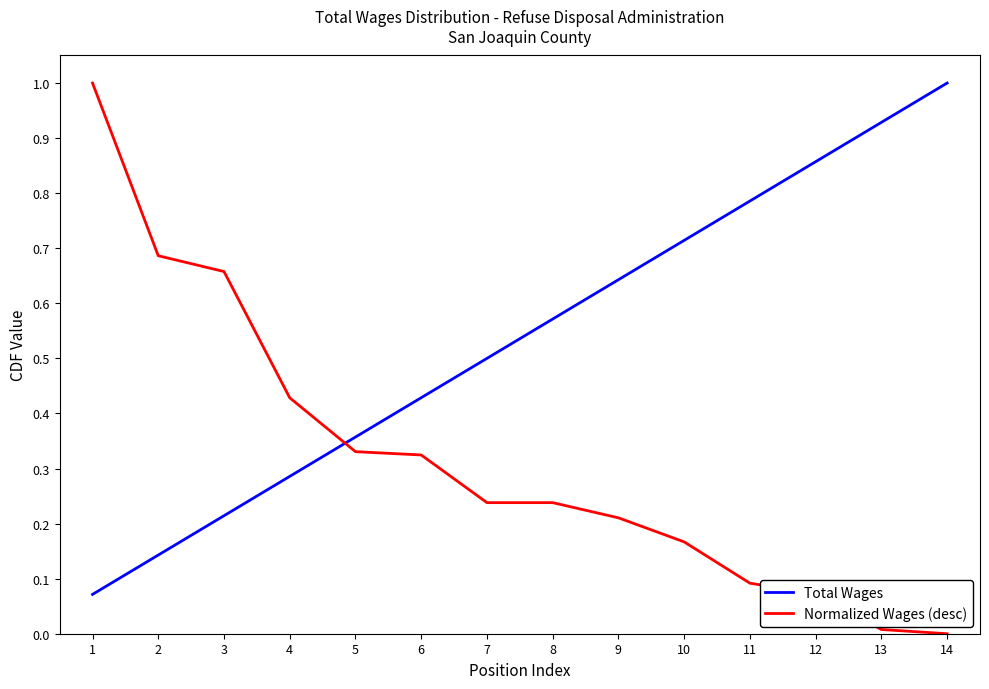

At which category is the sum across all series the highest?

1